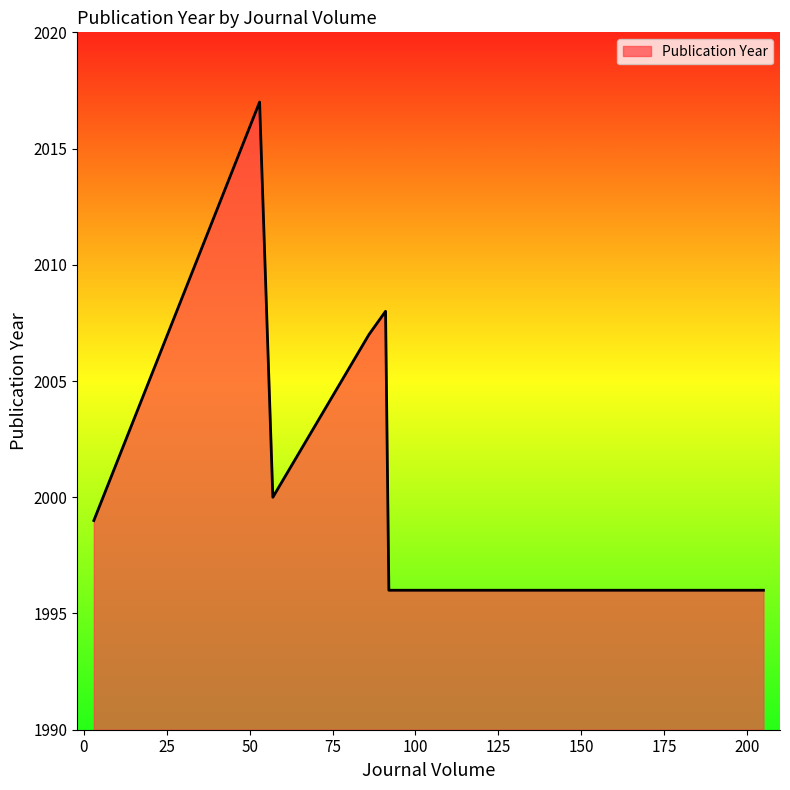

How many values are below 2000?

4